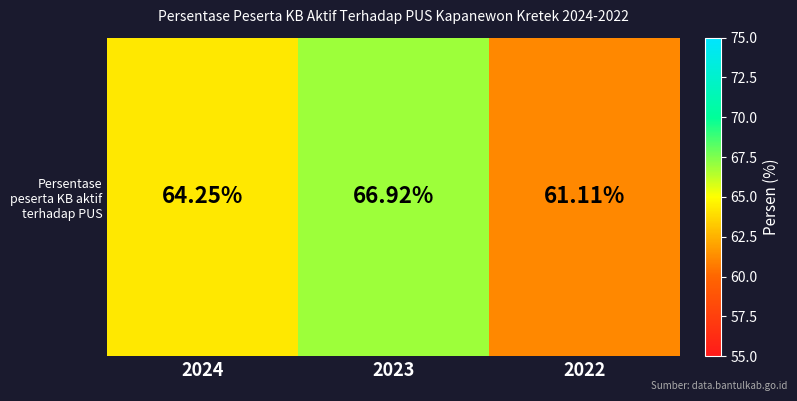

What is the greatest value displayed?

66.9